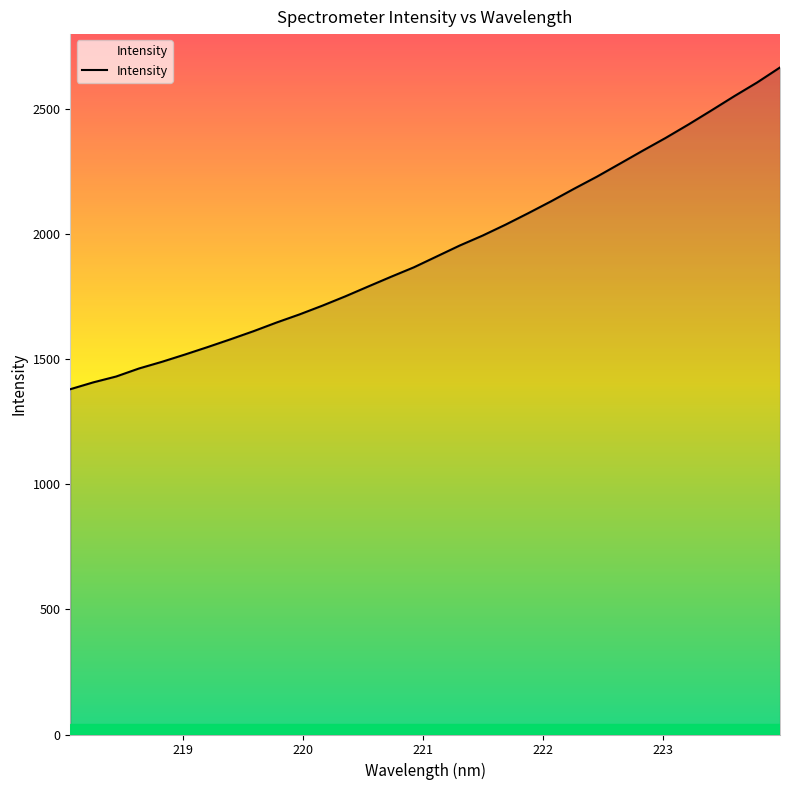

What is the maximum value shown in the chart?

2664.6